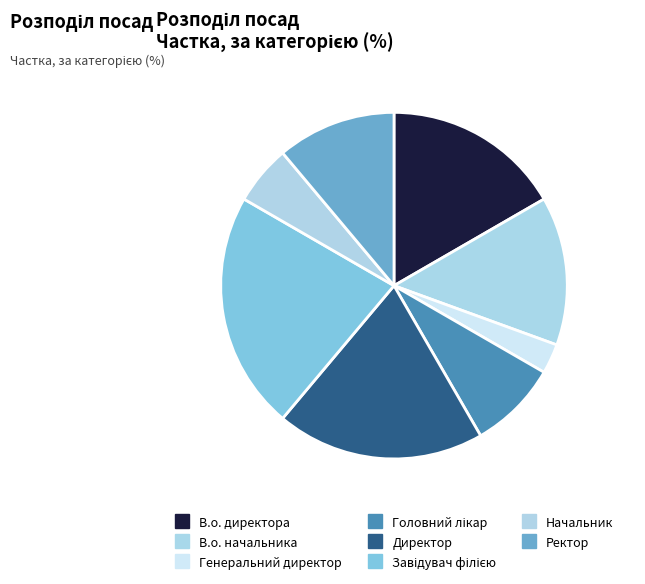

Is there a majority slice in this chart?

No